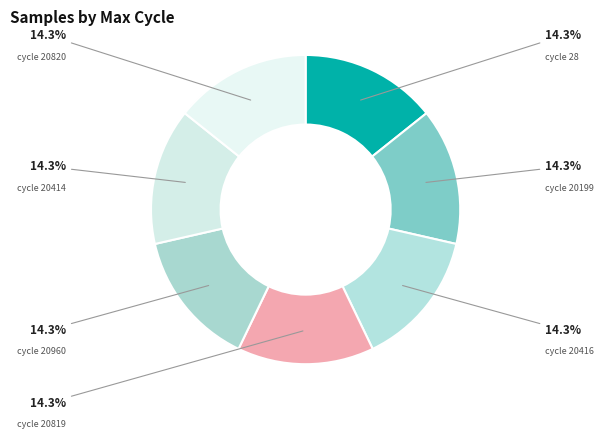

How many slices are in this pie chart?

7